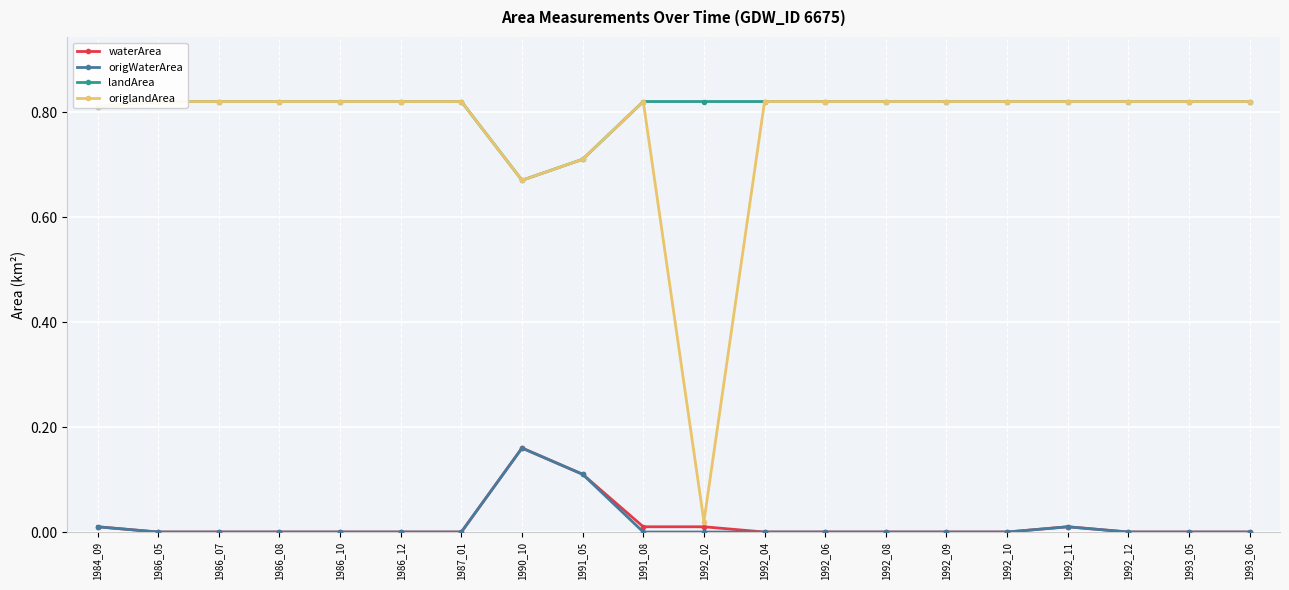

What is the difference between the highest and lowest values at 1992_04?

0.8